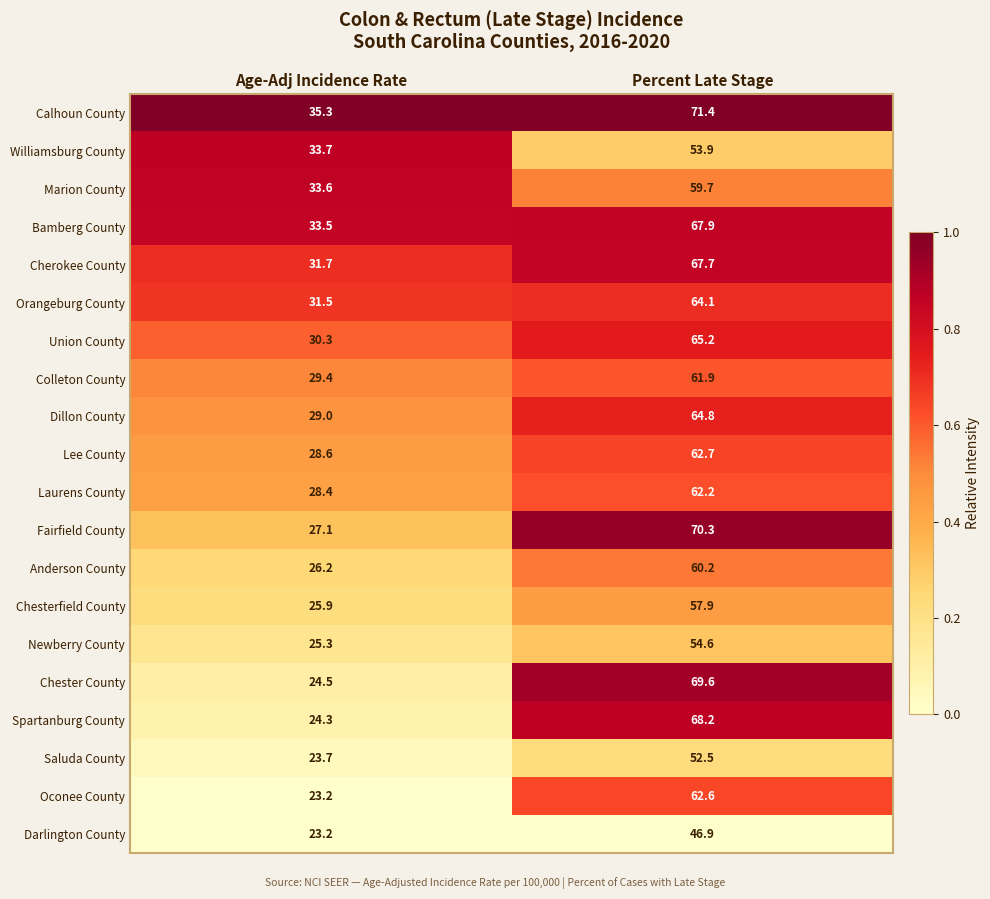

At which category is the sum across all series the highest?

Percent Late Stage